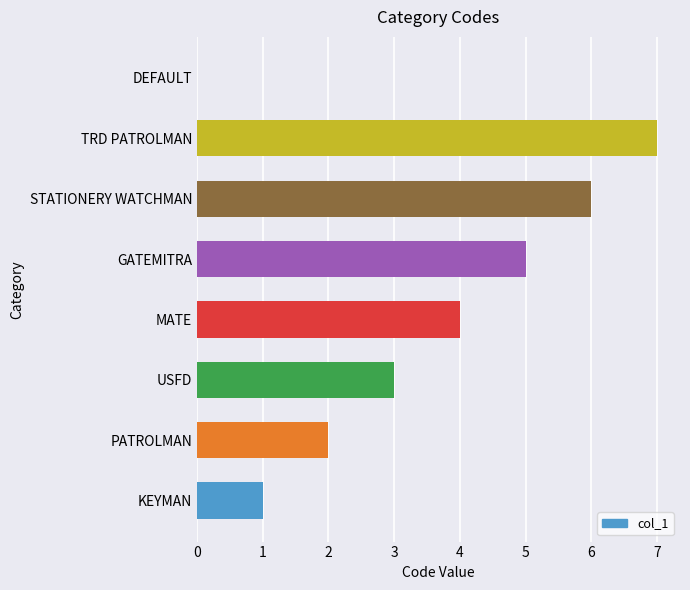

How many data points does each series have?

8